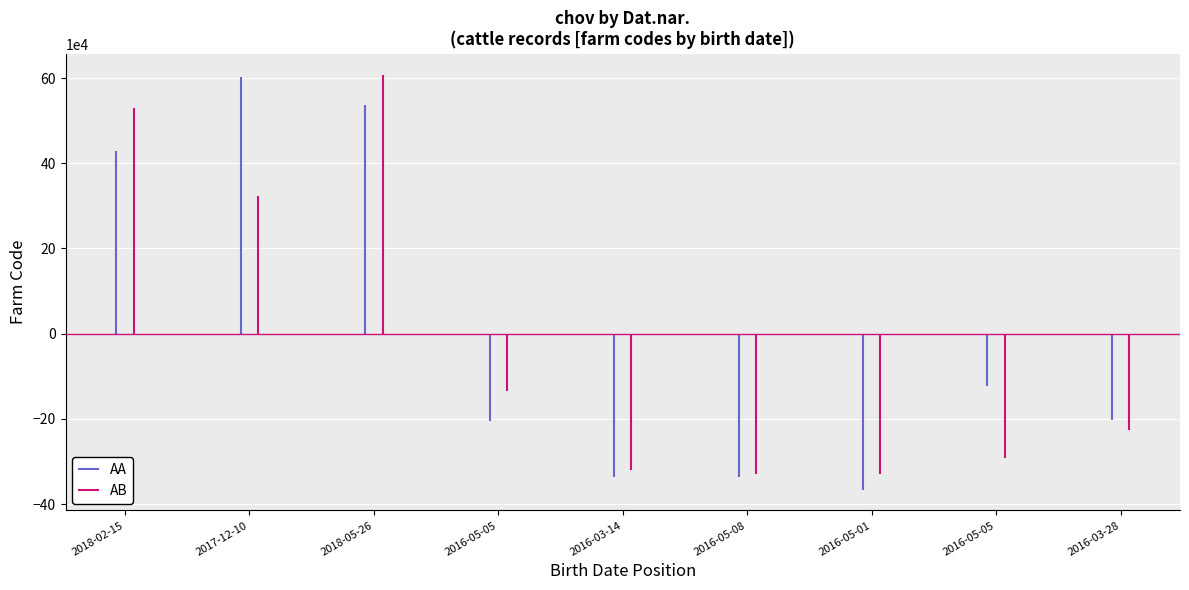

The value of AB at 2016-03-14 is 188610330. True or false?

False